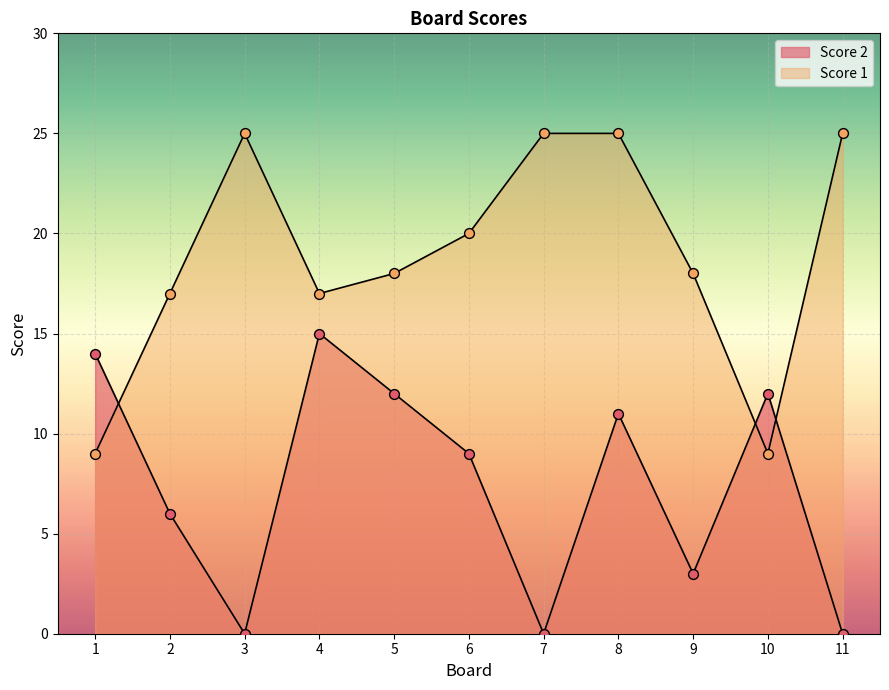

What is the total value across all series at 5?

30